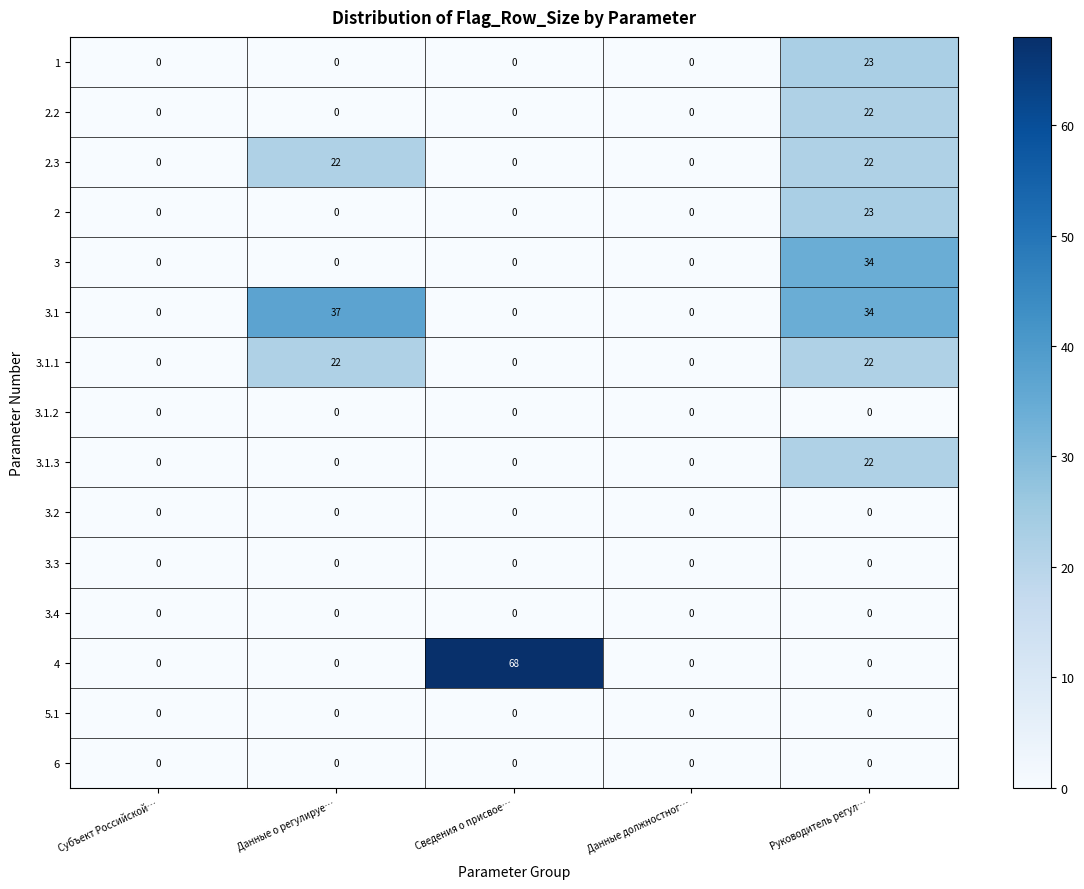

Which series has the largest range (max minus min)?

4